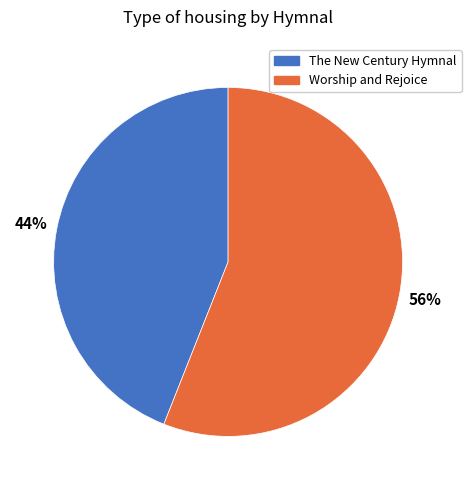

To the nearest percent, what percentage of the pie is The New Century Hymnal?

44%